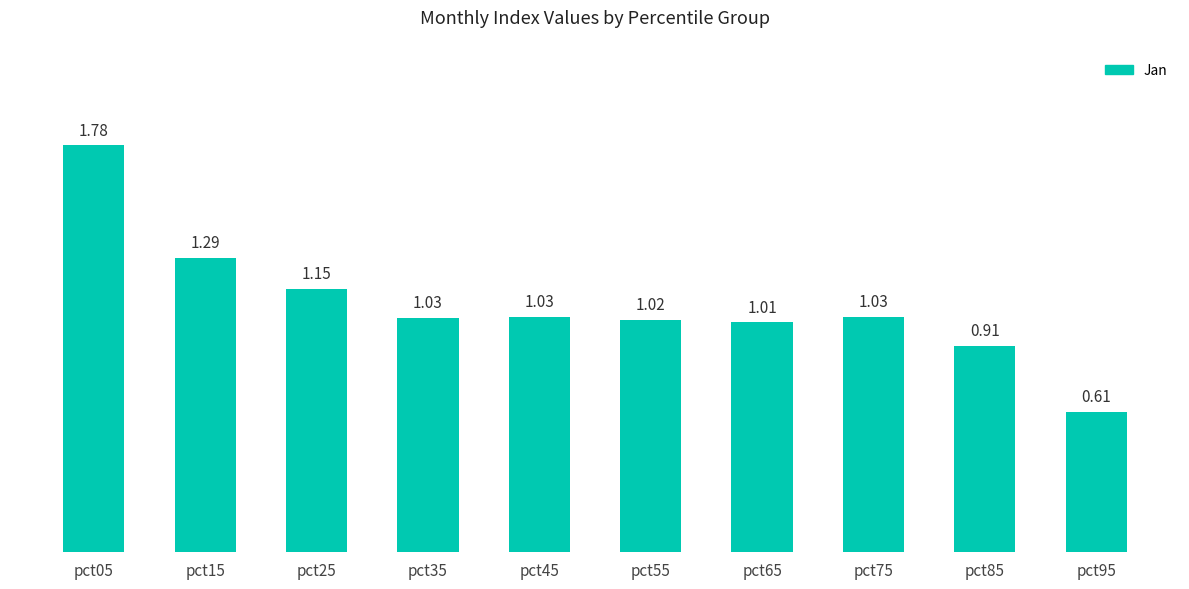

At which label is the value closest to 1?

pct65